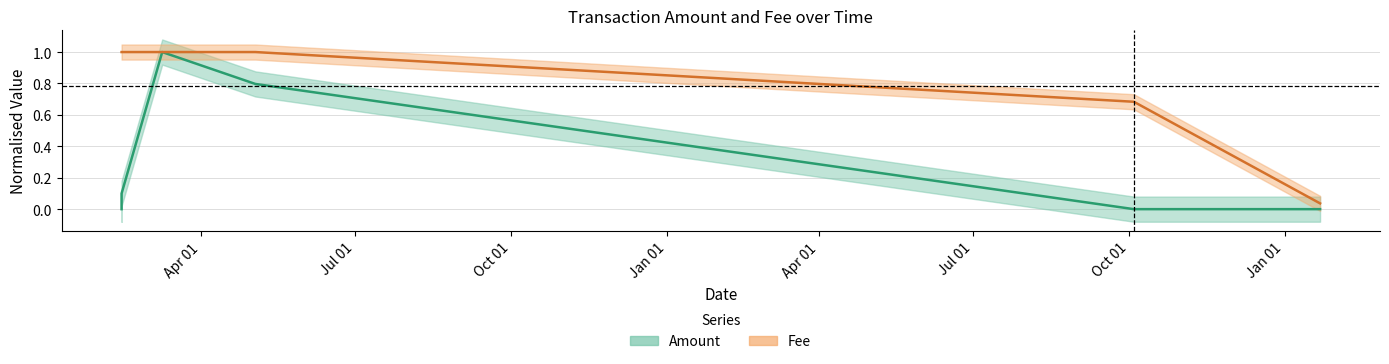

At 2018-03-09, list the series in order from largest to smallest.

Amount, Fee